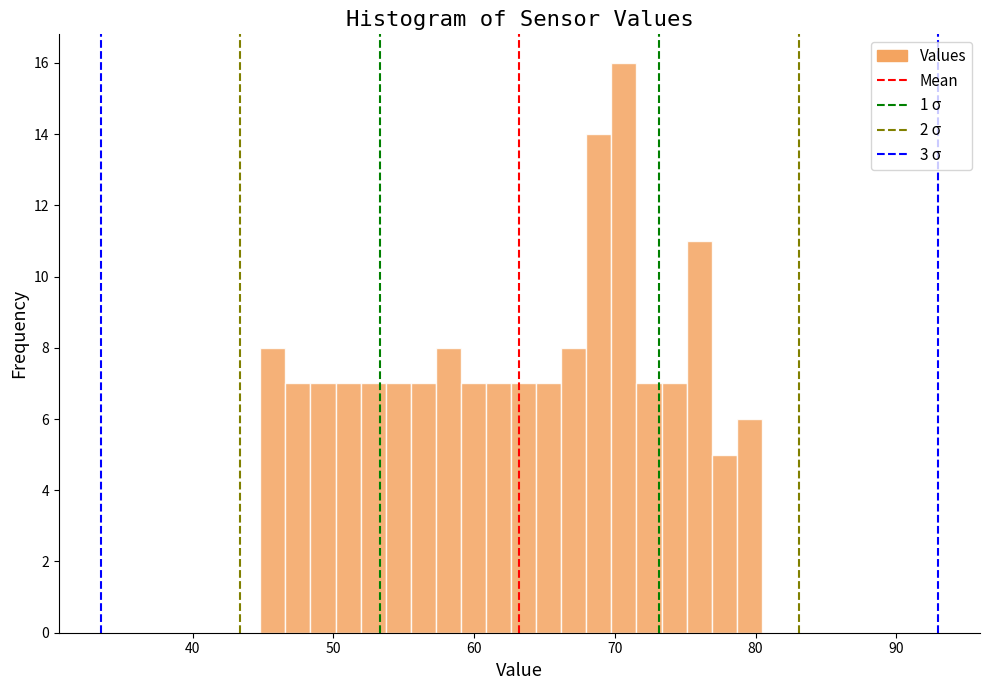

Around what value on the x-axis is the tallest bar? Give the approximate position of its centre, as read against the axis.

71